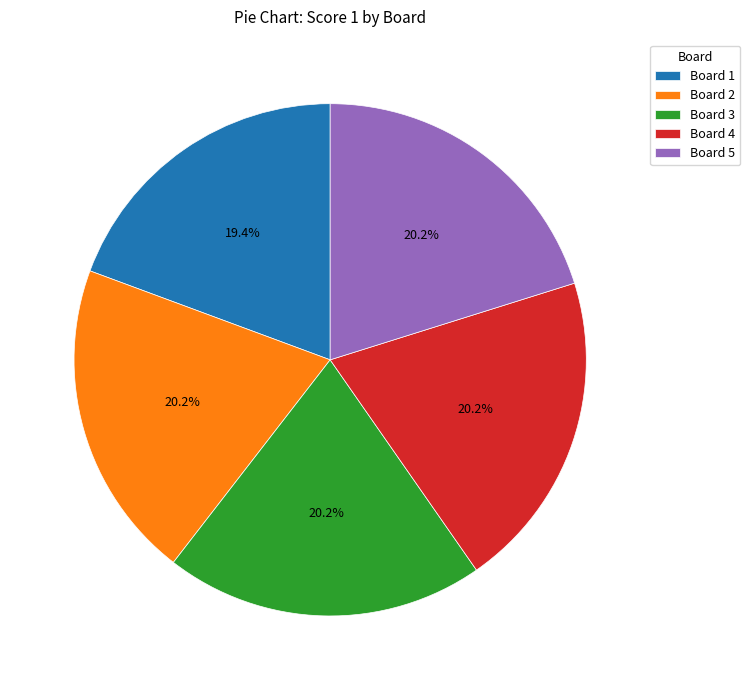

How many slices are in this pie chart?

5